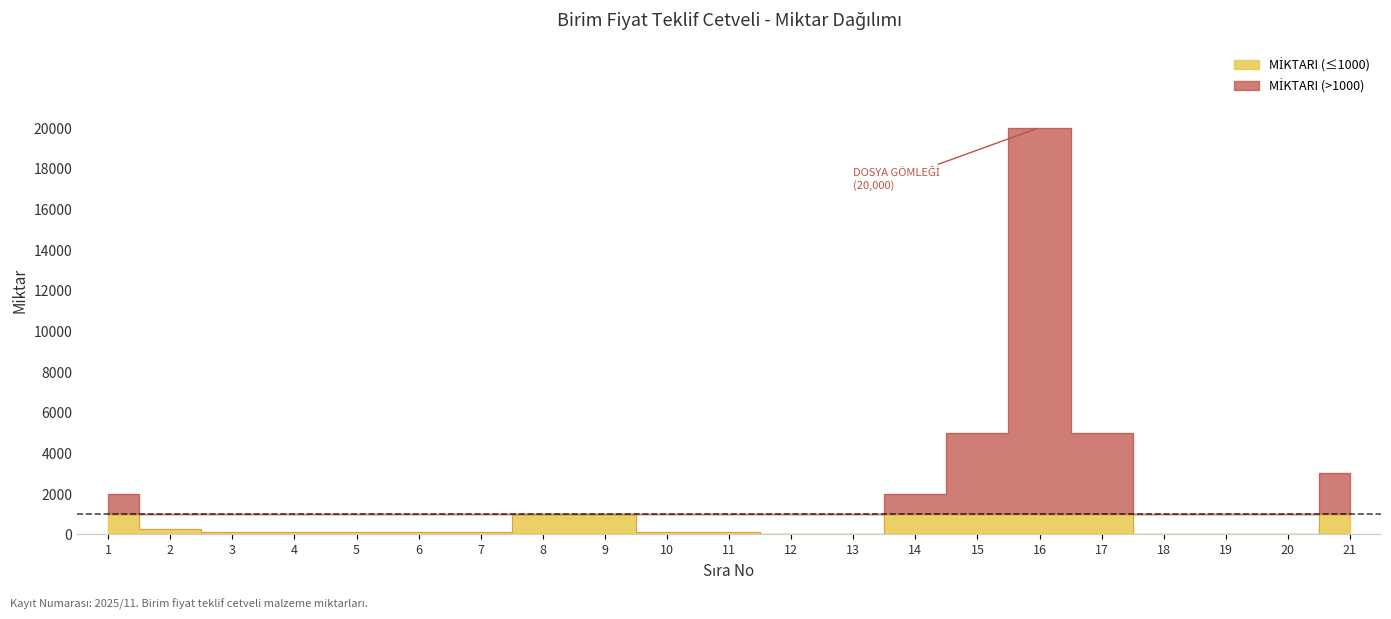

How many lines are shown in the chart?

1